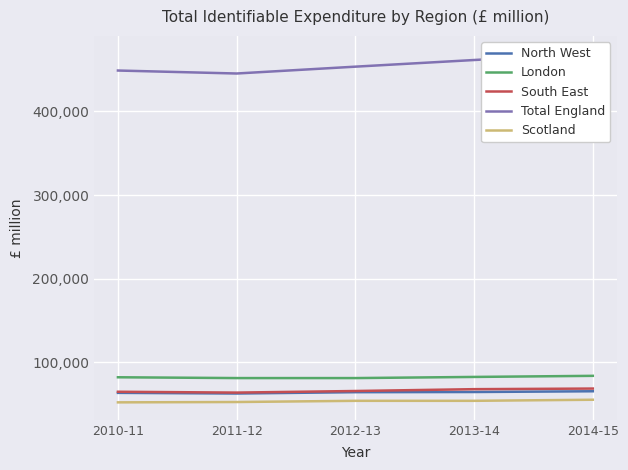

The value of South East at 2012-13 is 110557. True or false?

False